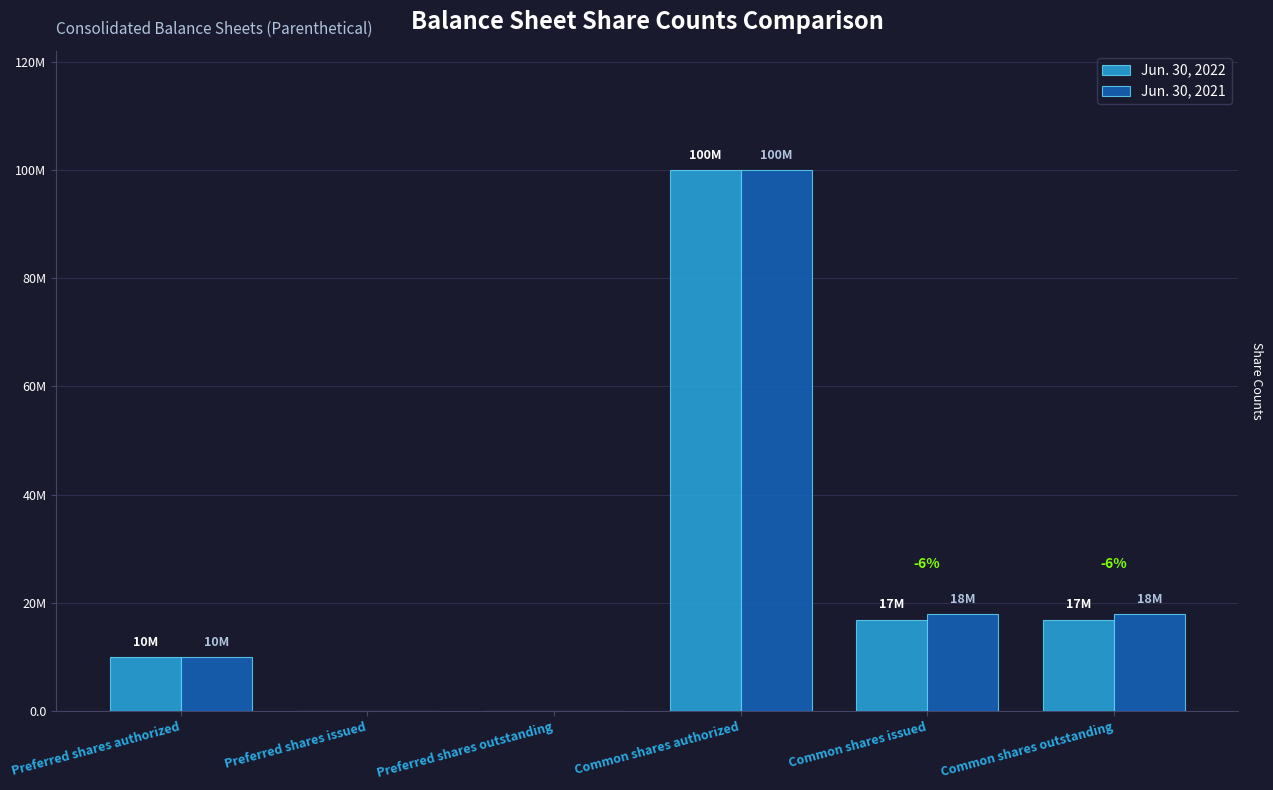

What are all the series names shown in the legend?

Jun. 30, 2022, Jun. 30, 2021